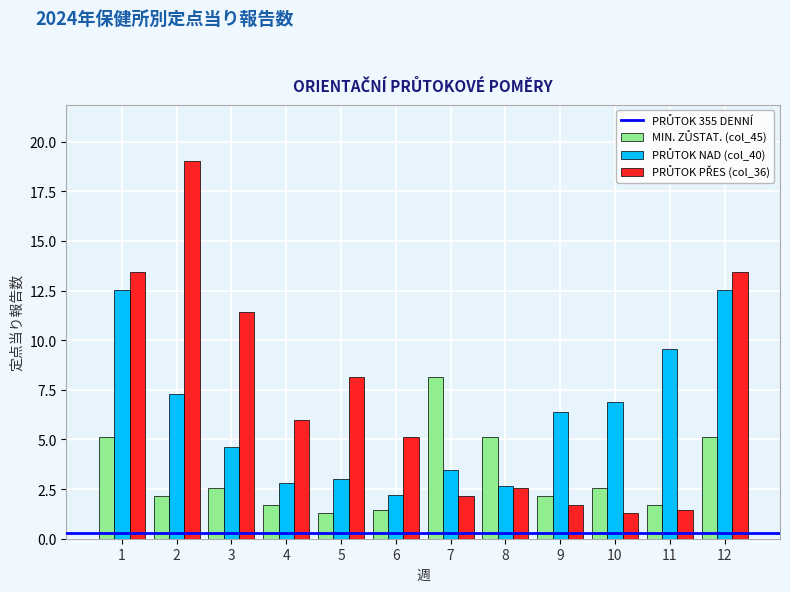

How many data points does each series have?

12